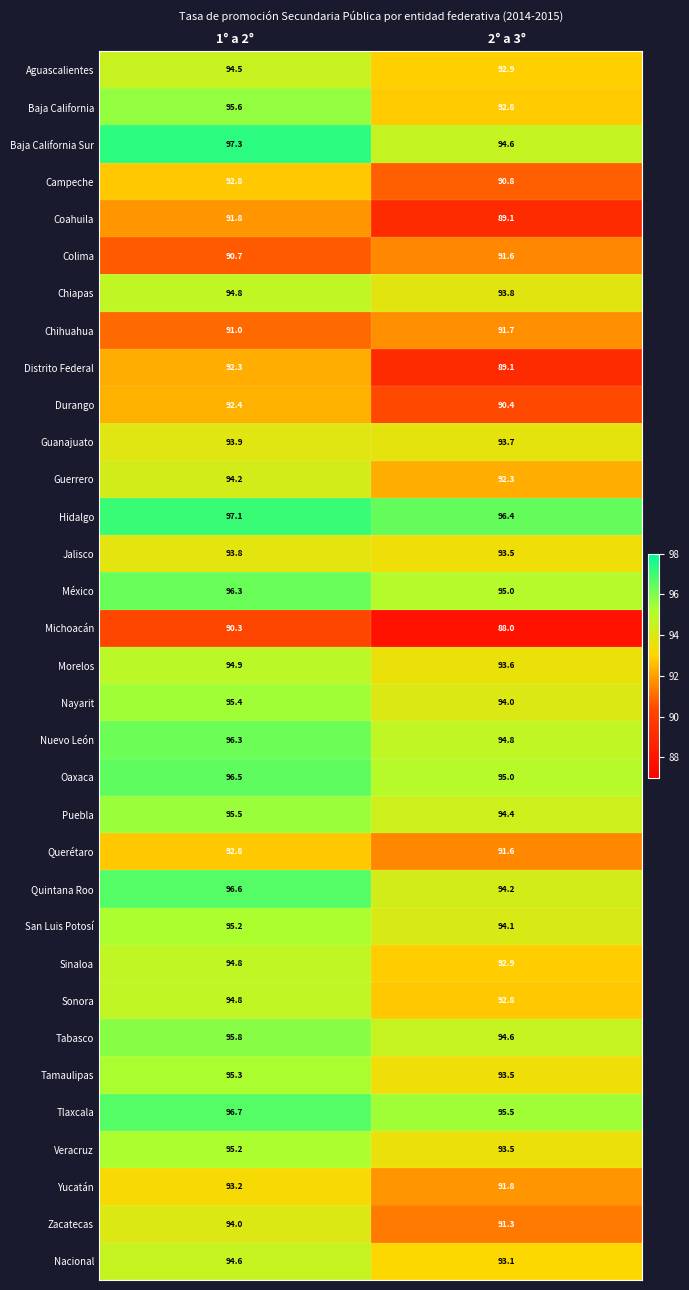

At which category is the sum across all series the highest?

1° a 2°